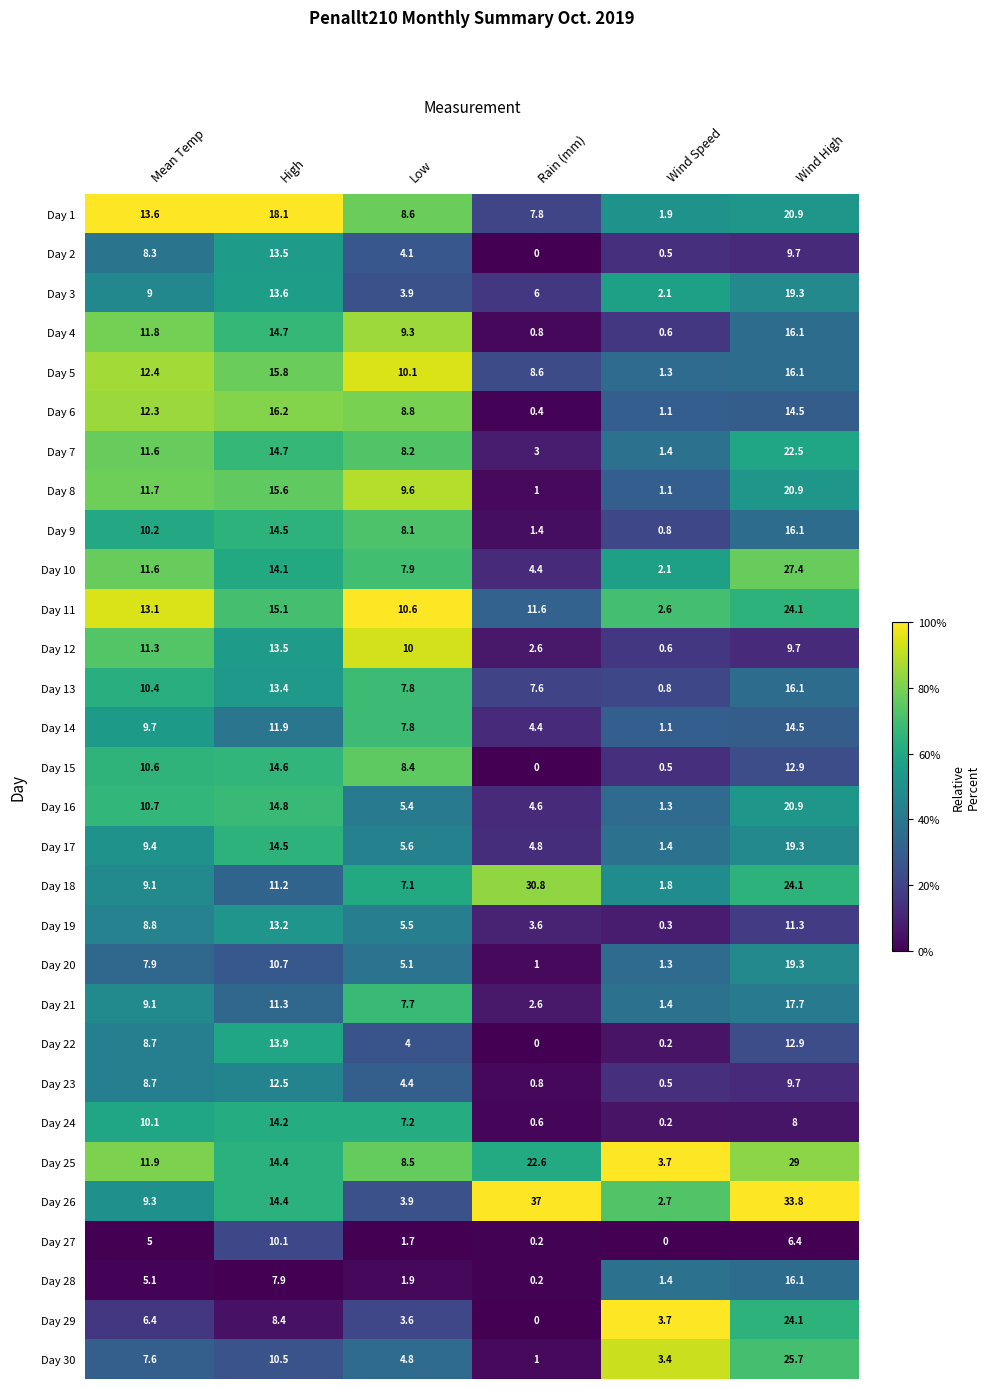

At how many categories does at least one series exceed 12?

4